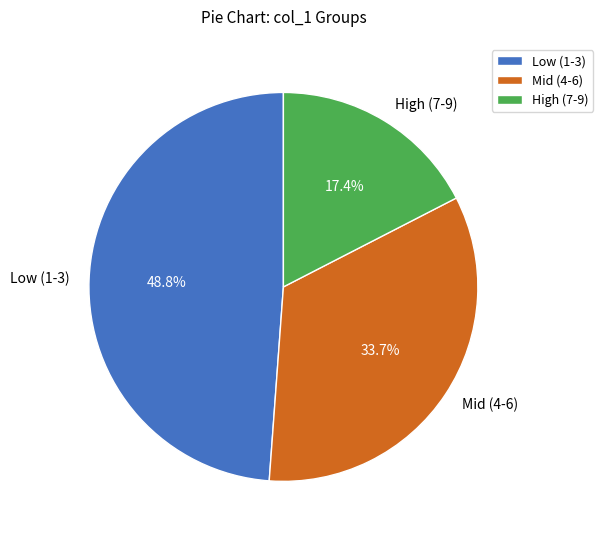

Approximately how many times larger is the value at Low (1-3) compared to Mid (4-6)?

1.4